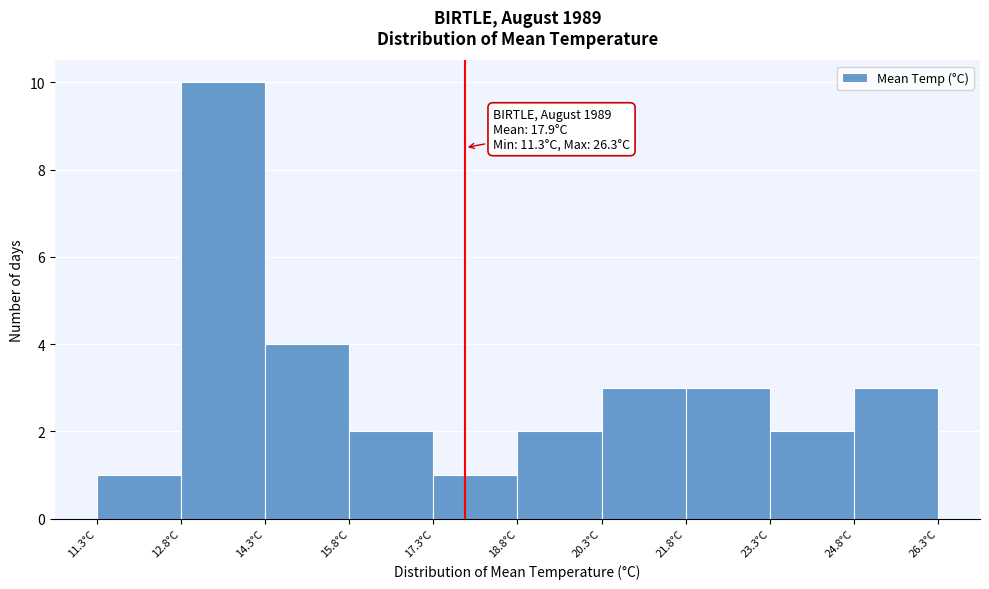

Over which range of the x-axis is the bar tallest?

12.8 to 14.3